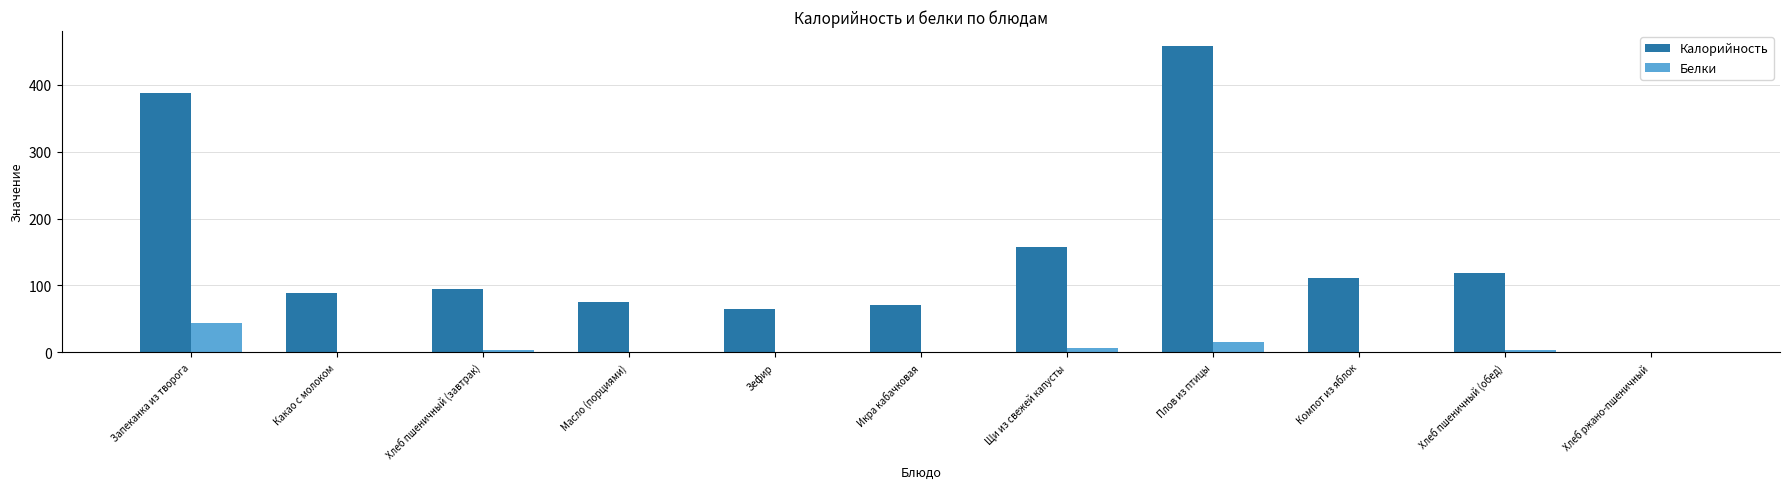

At which label is Калорийность closest to 228?

Щи из свежей капусты